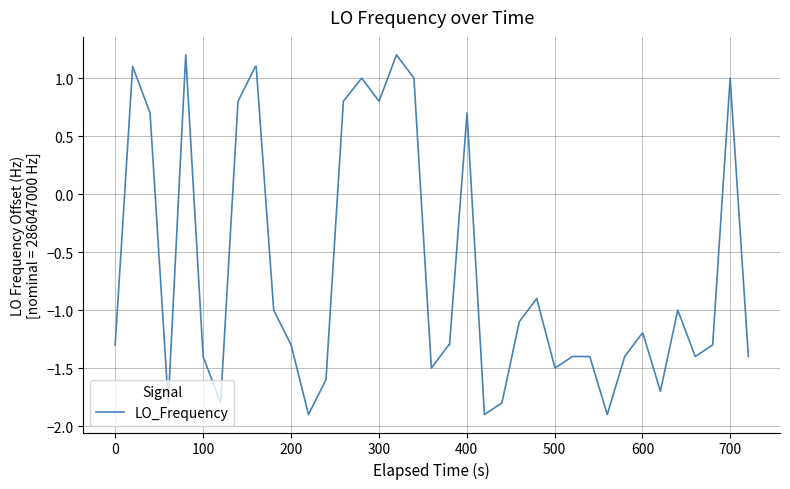

How many lines are shown in the chart?

1